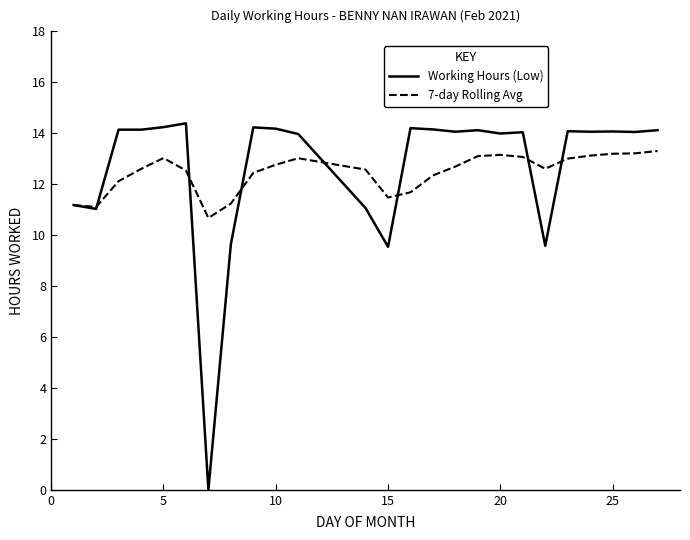

What is the greatest value displayed?

14.4